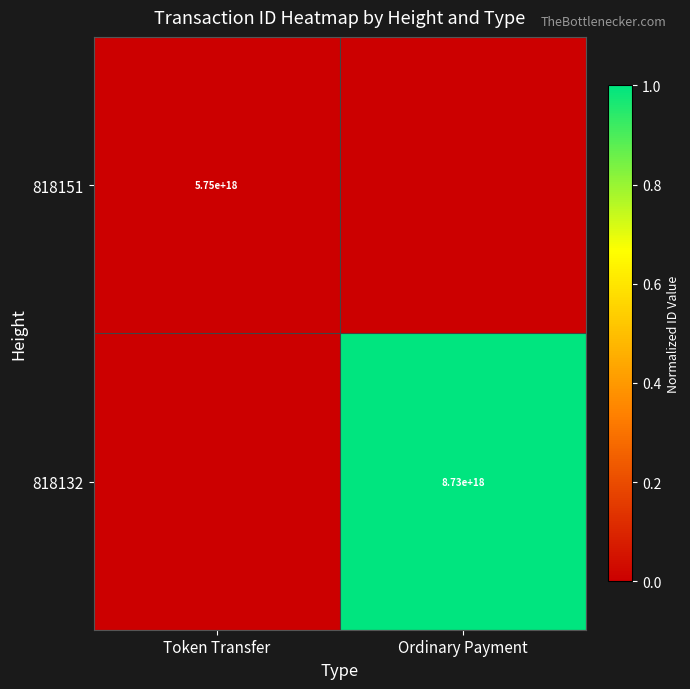

True or false: 818132 has a value of 11543090679354167296 at Ordinary Payment.

False